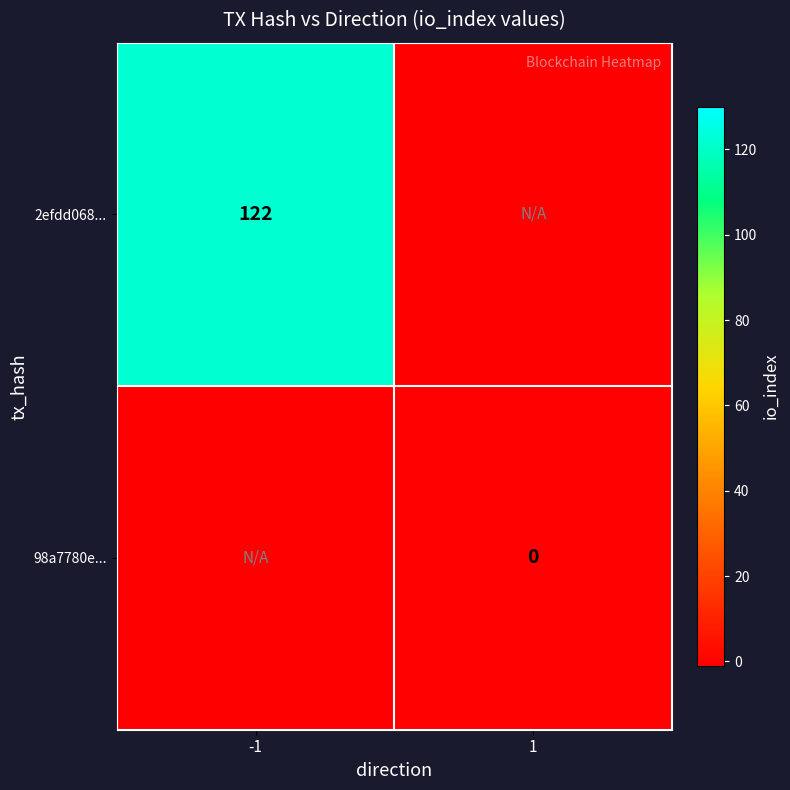

True or false: 2efdd068... has a value of 186 at -1.

False